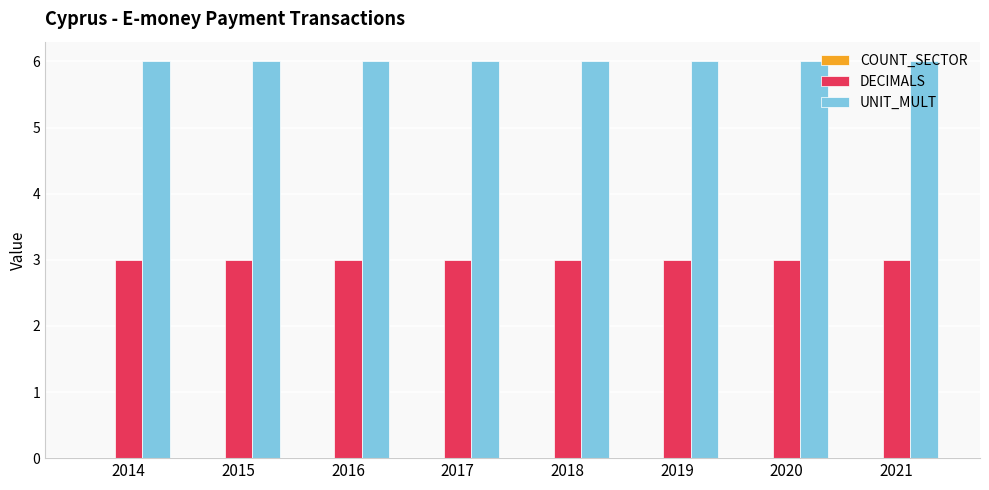

Rank the series at 2018 from highest to lowest value.

UNIT_MULT, DECIMALS